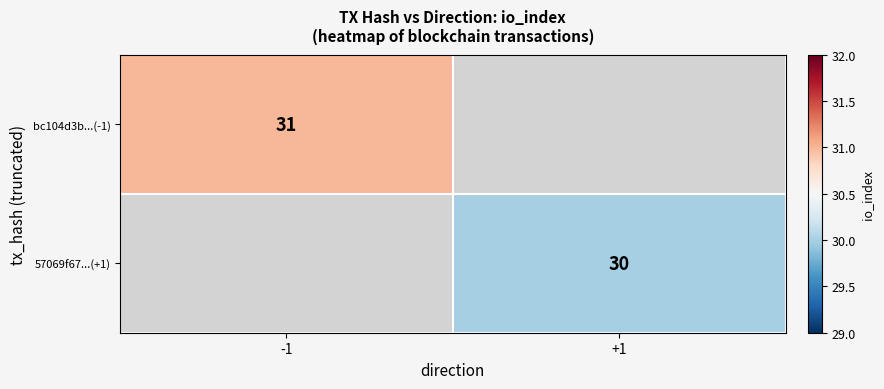

Is it true that bc104d3b...(-1) equals 21 at -1?

False